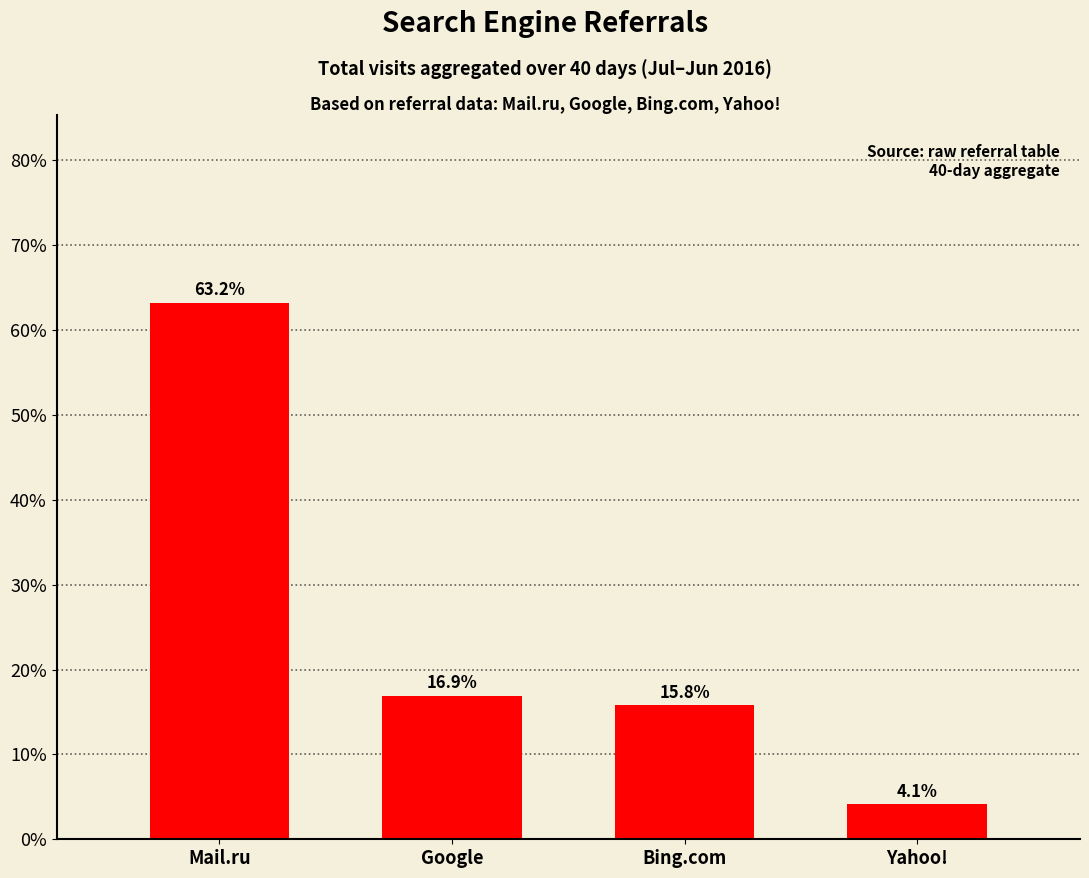

What position from the left is Yahoo!?

4